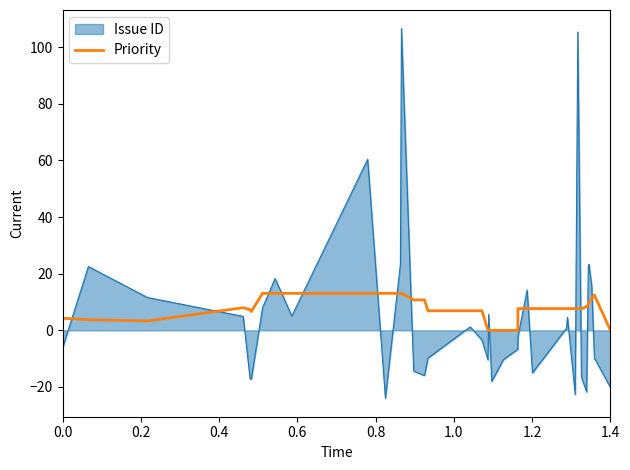

True or false: Priority and Issue ID intersect in this chart.

True